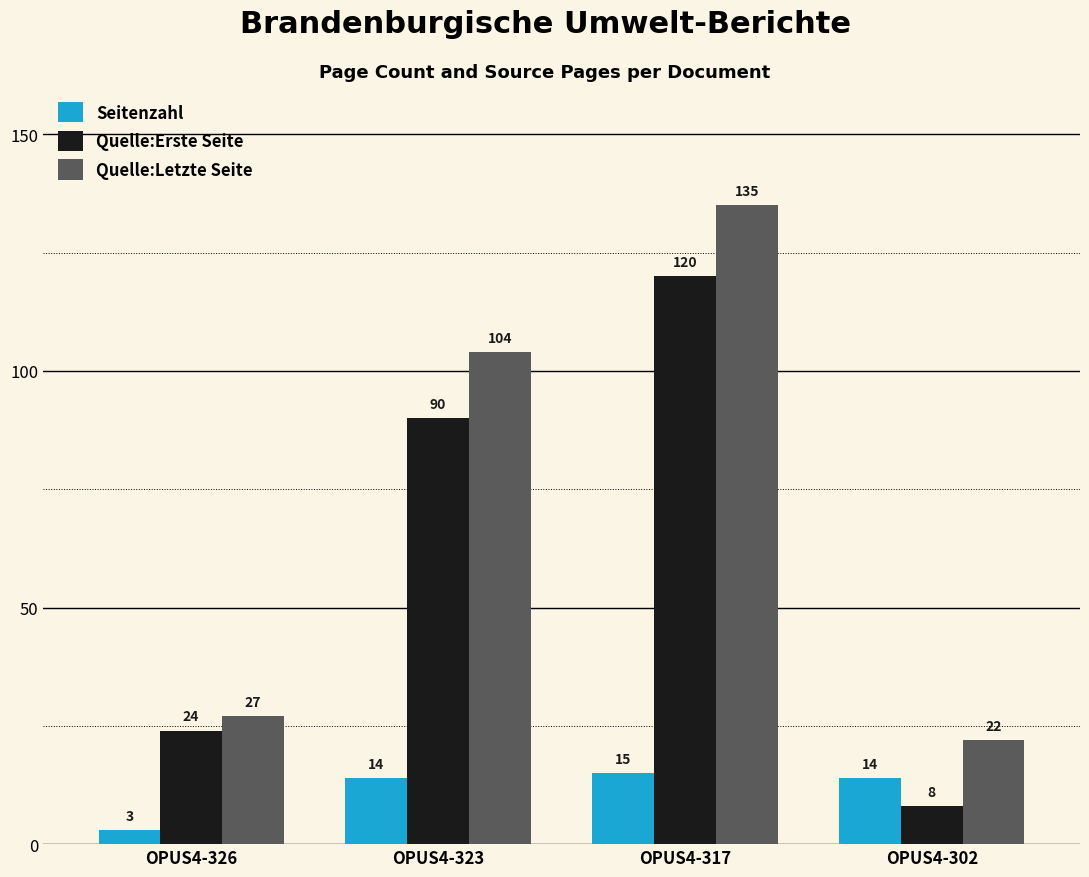

How many categories are shown in the chart?

4